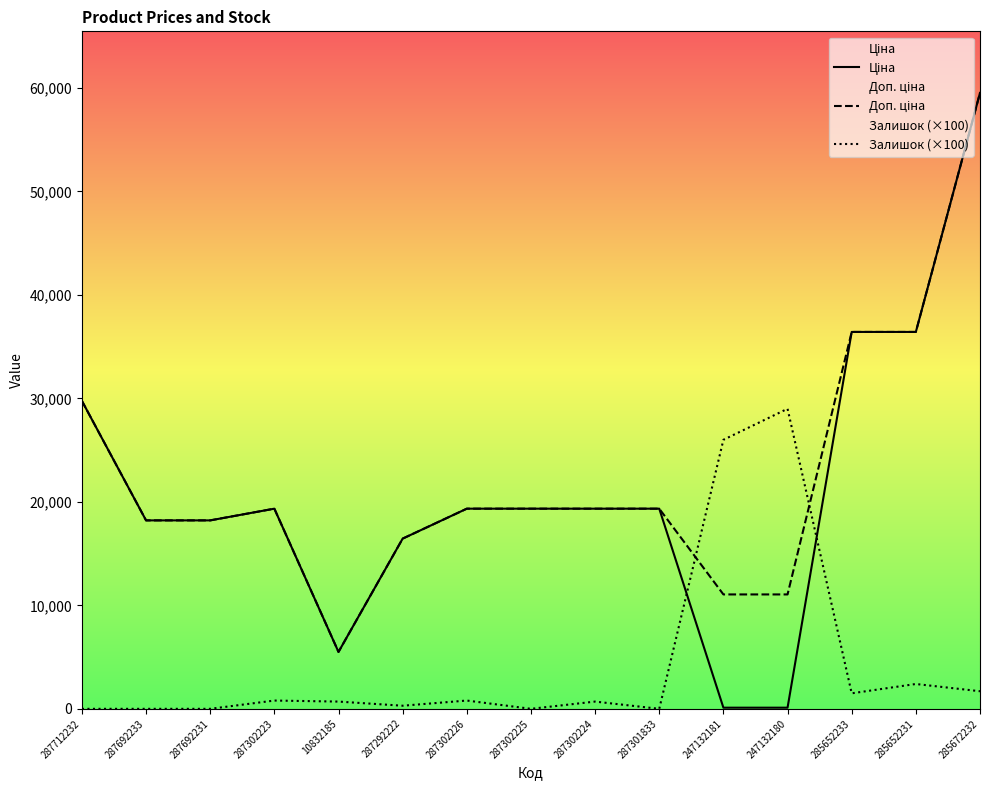

Reading left to right, what are all the values shown in this chart?

Ціна: 29761.5	18212.0	18212.0	19343.1	5497.3	16448.2	19343.1	19343.1	19343.1	19343.1	110.5	110.5	36424.0	36424.0	59523.0
Доп. ціна: 29761.5	18212.0	18212.0	19343.1	5497.3	16448.2	19343.1	19343.1	19343.1	19343.1	11055.0	11055.0	36424.0	36424.0	59523.0
Залишок (×100): 0.0	0.0	0.0	800.0	700.0	300.0	800.0	0.0	700.0	0.0	26000.0	29000.0	1500.0	2400.0	1700.0